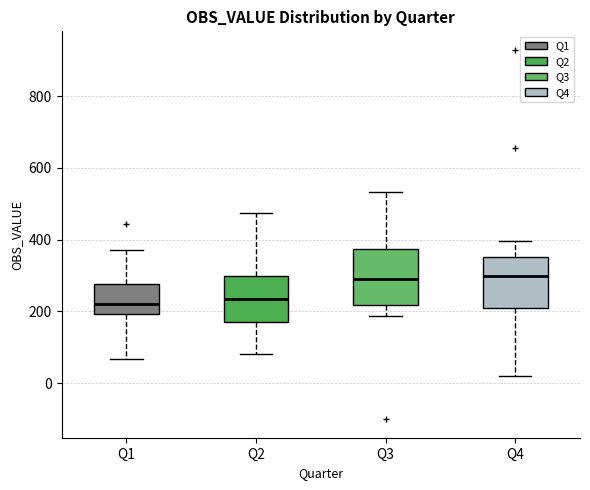

Where does the upper whisker of the box for Q4 end on the y-axis? The values are not printed on the chart, so give them approximately, as read against the axis.

400